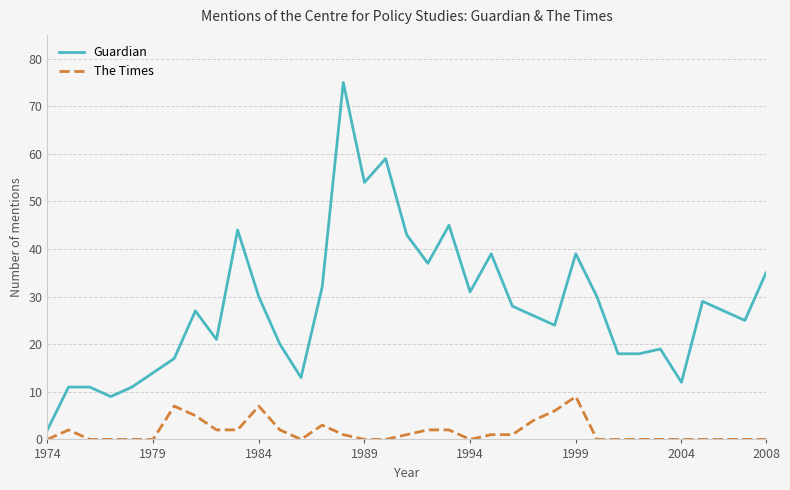

List the series in order of their overall mean, highest first.

Guardian, The Times